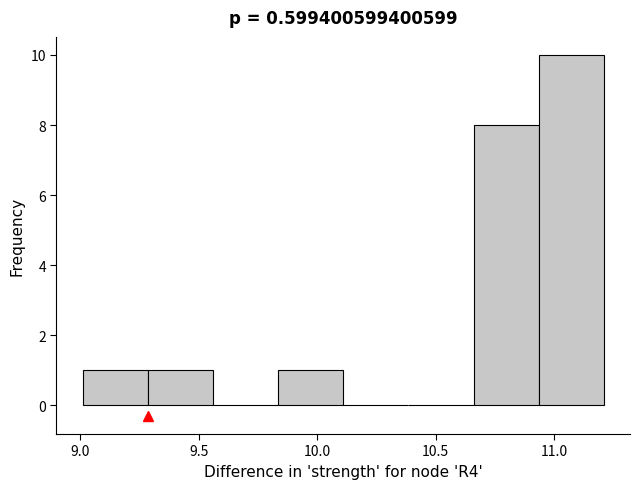

Reading left to right, list every bar in this chart as the range it spans on the x-axis followed by its height. Neither the bar edges nor the heights are printed on the chart, so give them approximately, as read against the axes.

9.010 to 9.285: 1
9.285 to 9.560: 1
9.560 to 9.835: 0
9.835 to 10.110: 1
10.110 to 10.385: 0
10.385 to 10.660: 0
10.660 to 10.935: 8
10.935 to 11.210: 10